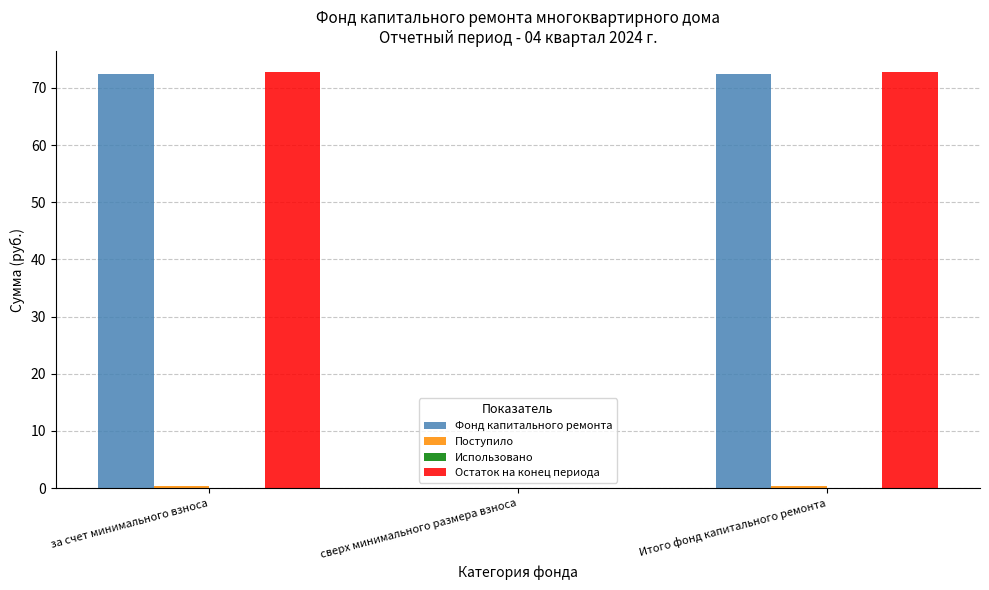

What is the maximum value shown in the chart?

72.8